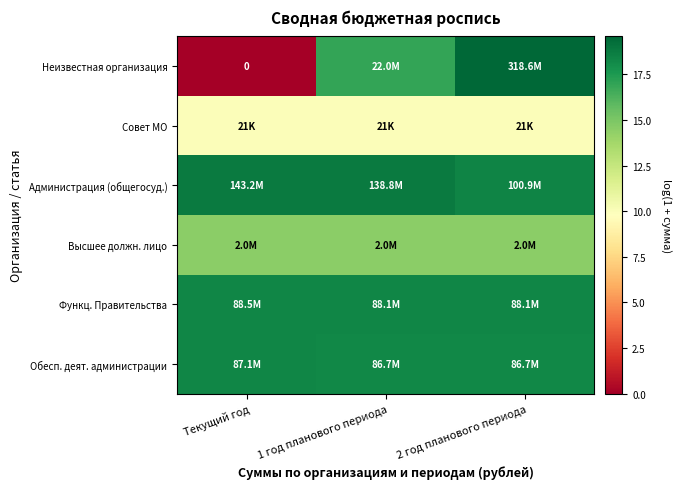

Where is Совет МО nearest to the value 9?

Текущий год